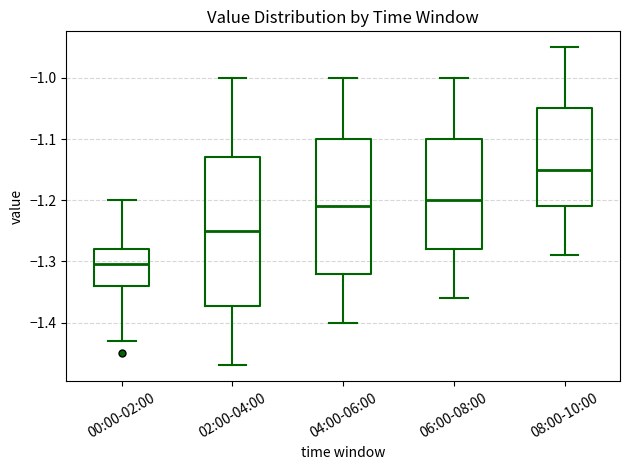

Comparing the boxes themselves (not the whiskers), which one is the tallest?

02:00-04:00